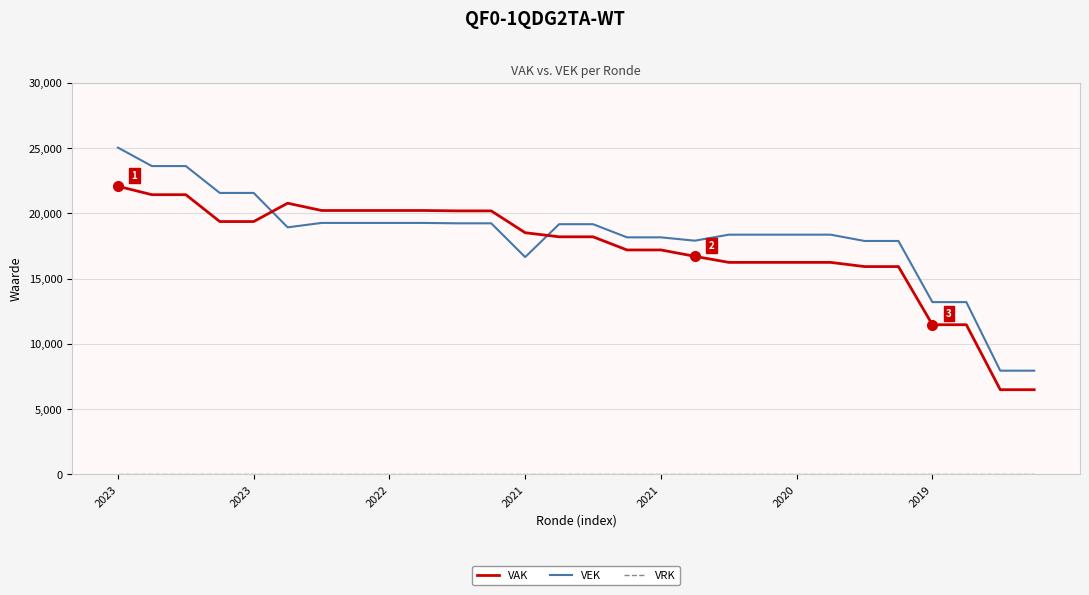

What is the highest value of the VAK series?

22076